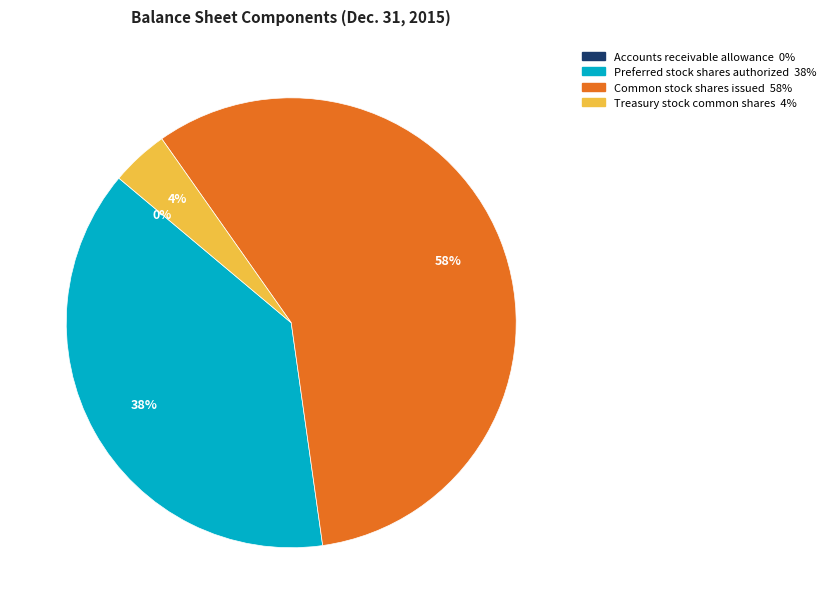

Do Common stock shares issued and Treasury stock common shares together represent more than half of the pie?

Yes